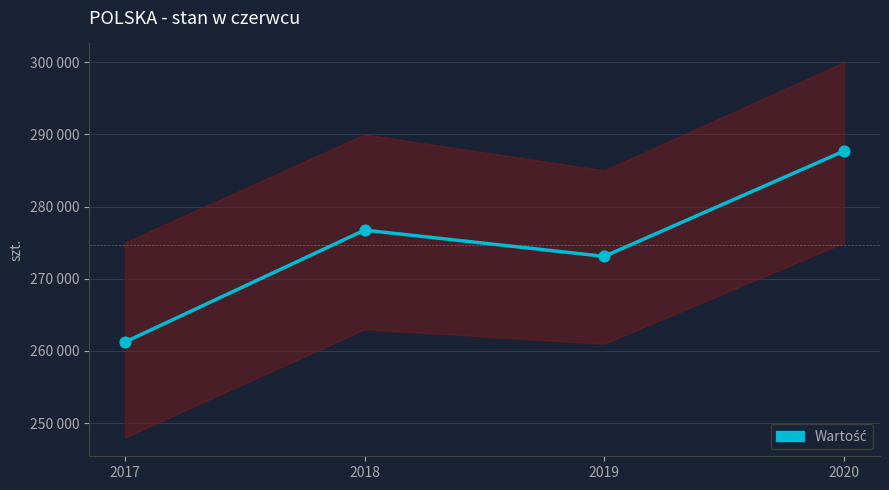

Between 2020 and 2018, which is larger?

2020